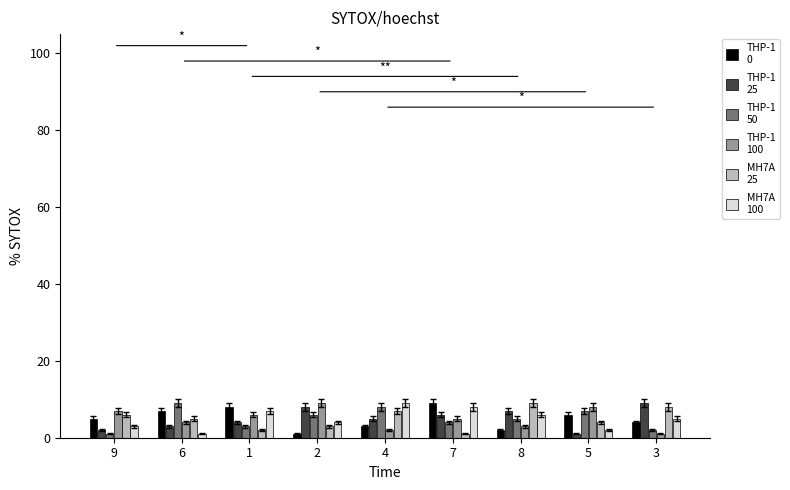

How many categories are shown in the chart?

9